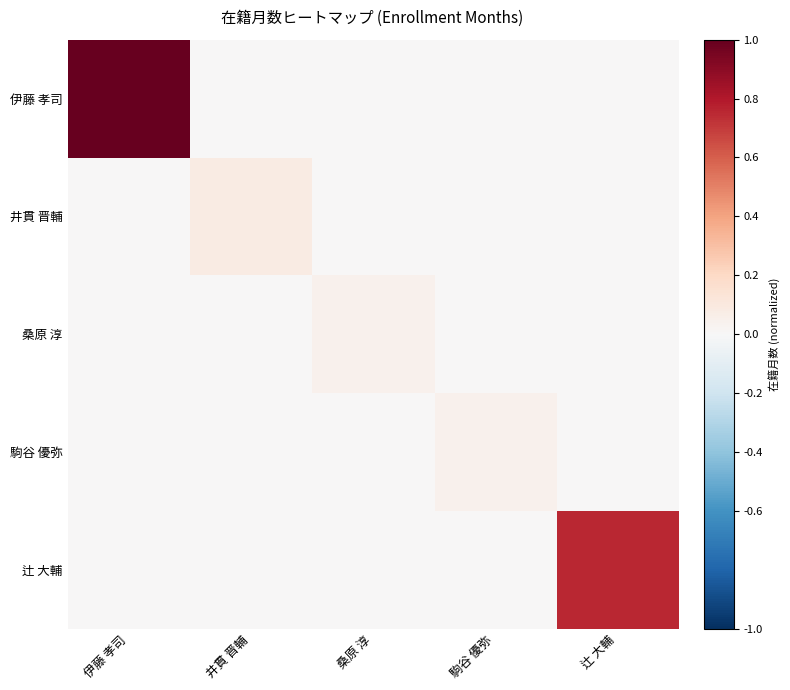

At 伊藤 孝司, list the series in order from smallest to largest.

井貫 晋輔, 桑原 淳, 駒谷 優弥, 辻 大輔, 伊藤 孝司